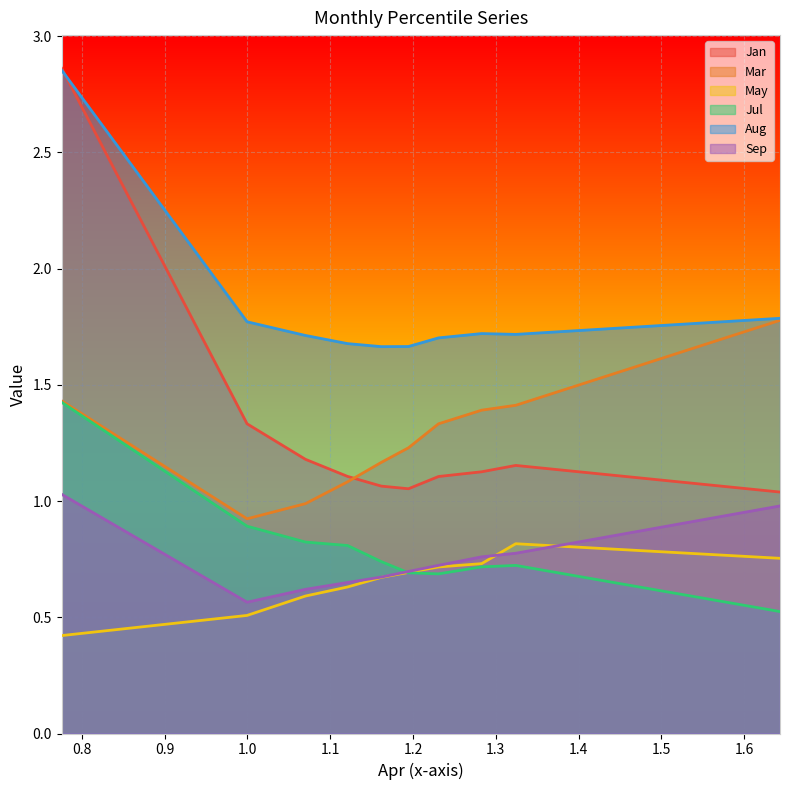

The value of Sep at pct35 is 0.4. True or false?

False